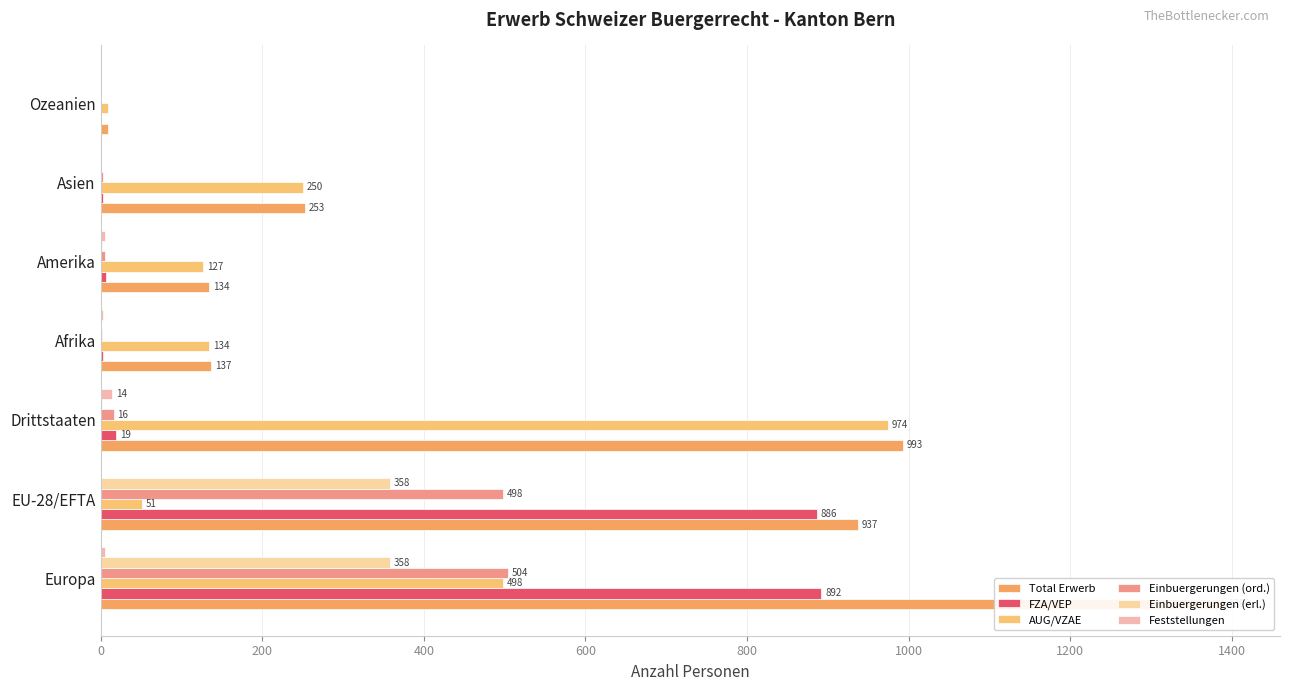

How many groups of bars are there?

7